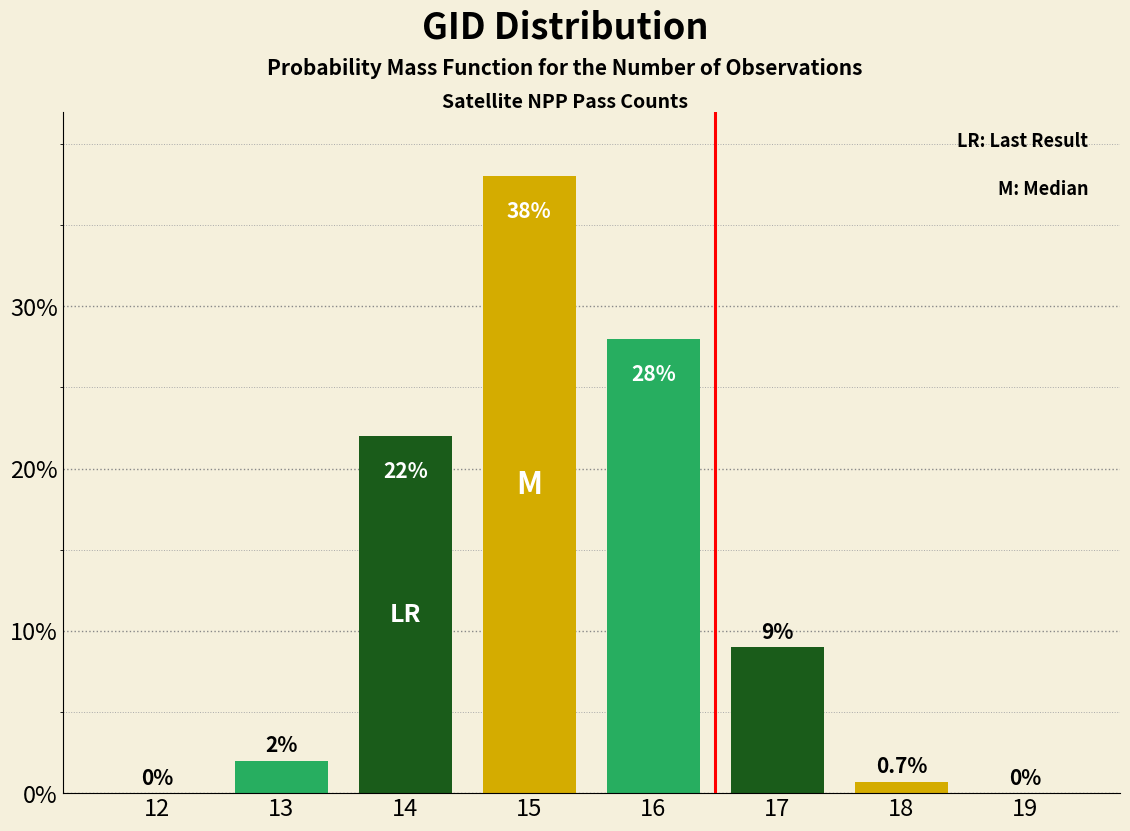

Reading right to left, list all the values displayed in this chart.

19=0.0	18=0.7	17=9.0	16=28.0	15=38.0	14=22.0	13=2.0	12=0.0